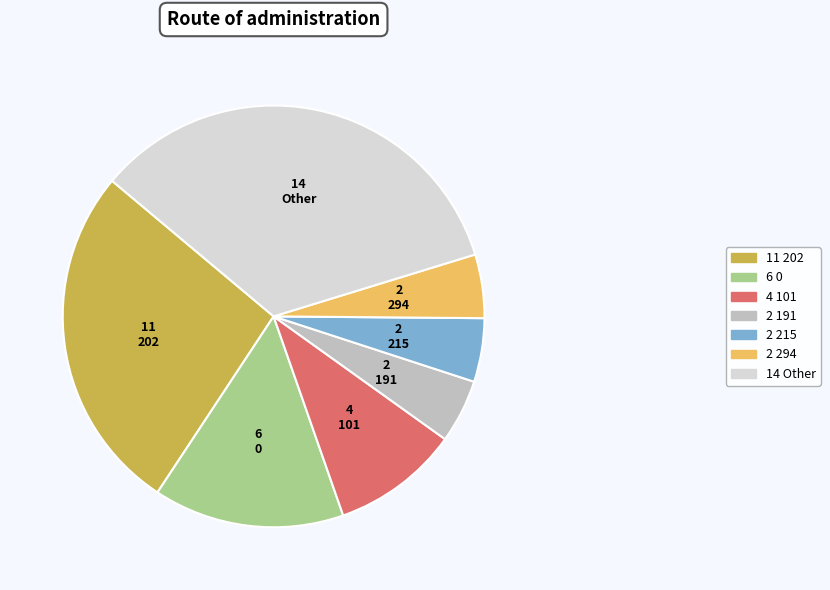

Does any single category account for the majority?

No